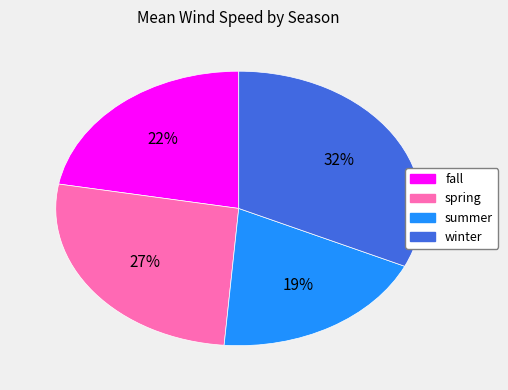

To the nearest percent, what is the average slice percentage?

25%